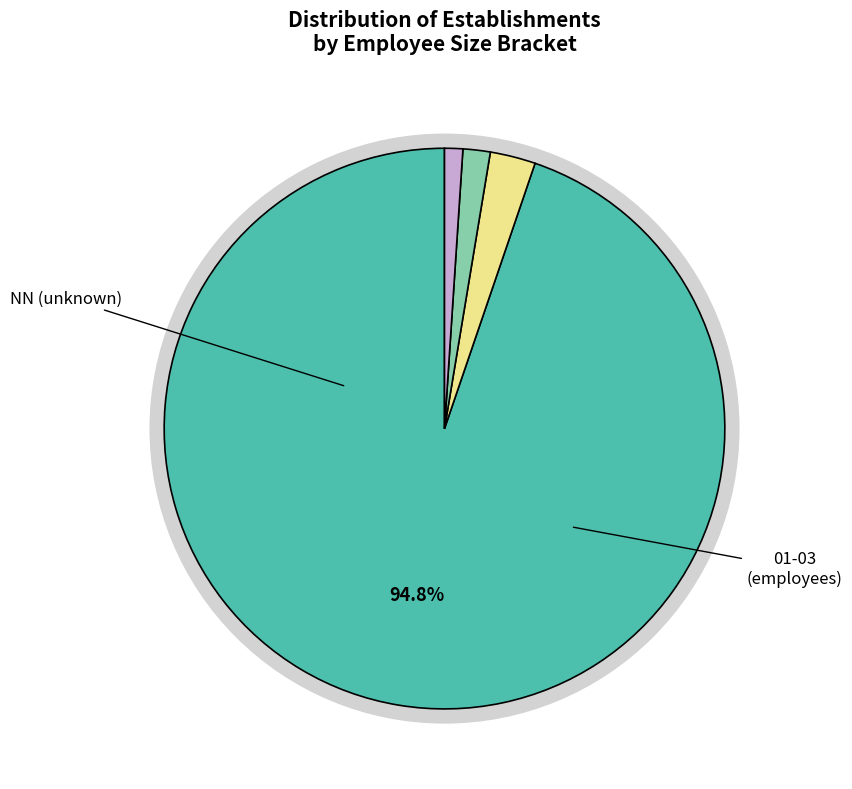

What is the largest slice in the pie chart?

NN